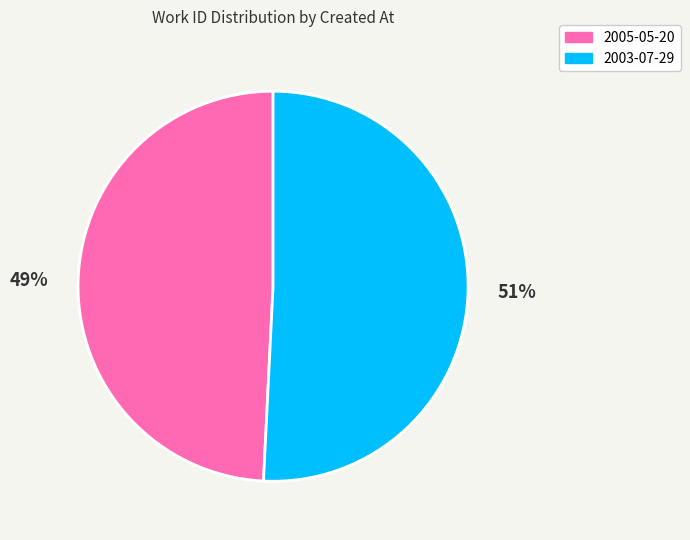

Which category has the biggest portion of the pie?

2003-07-29